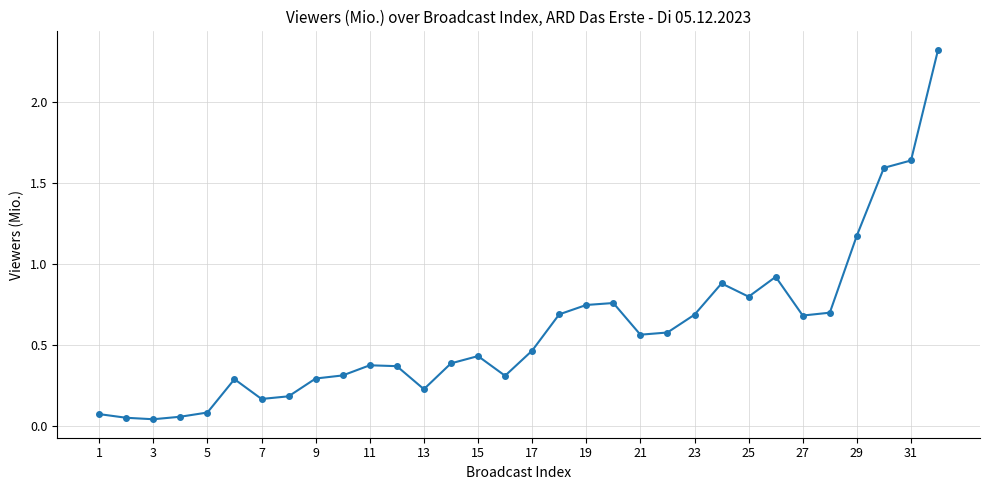

What is the value of the 24th point from the left?

0.9